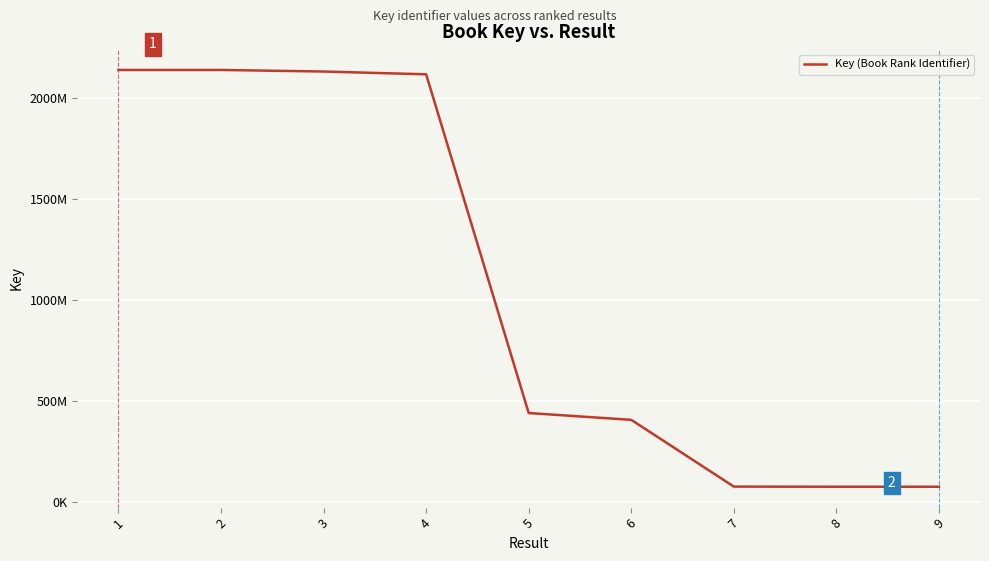

What is the change in value from 8 to 9?

-34